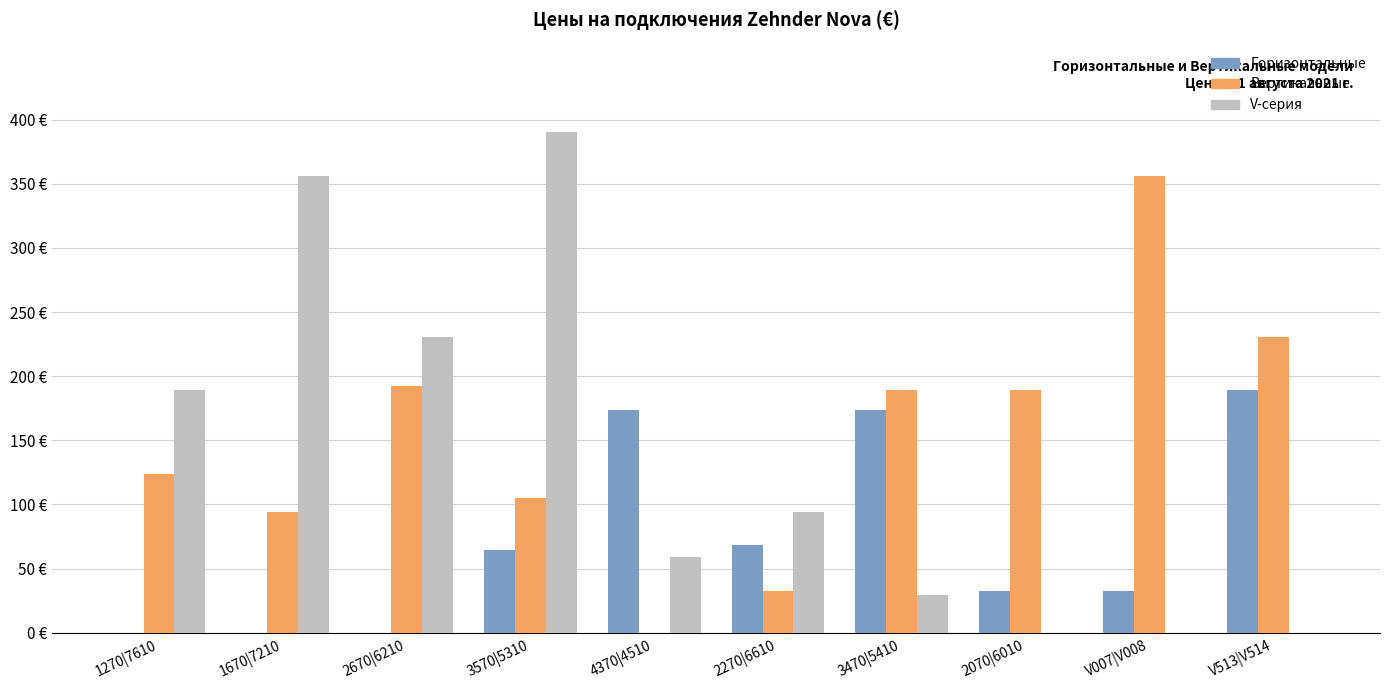

What are all the series names shown in the legend?

Горизонтальные, Вертикальные, V-серия